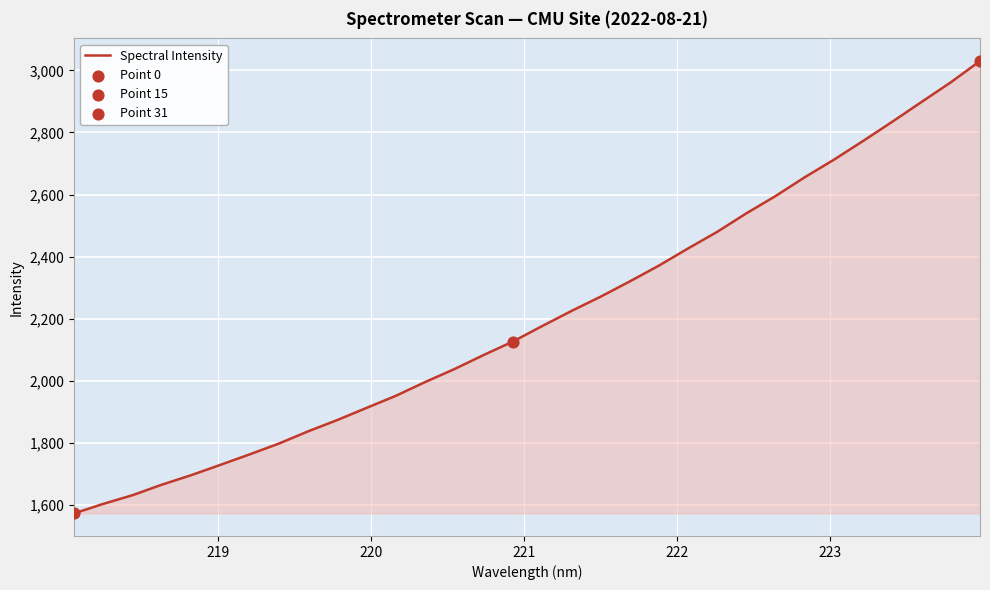

What is the difference between the maximum and minimum values?

1457.0